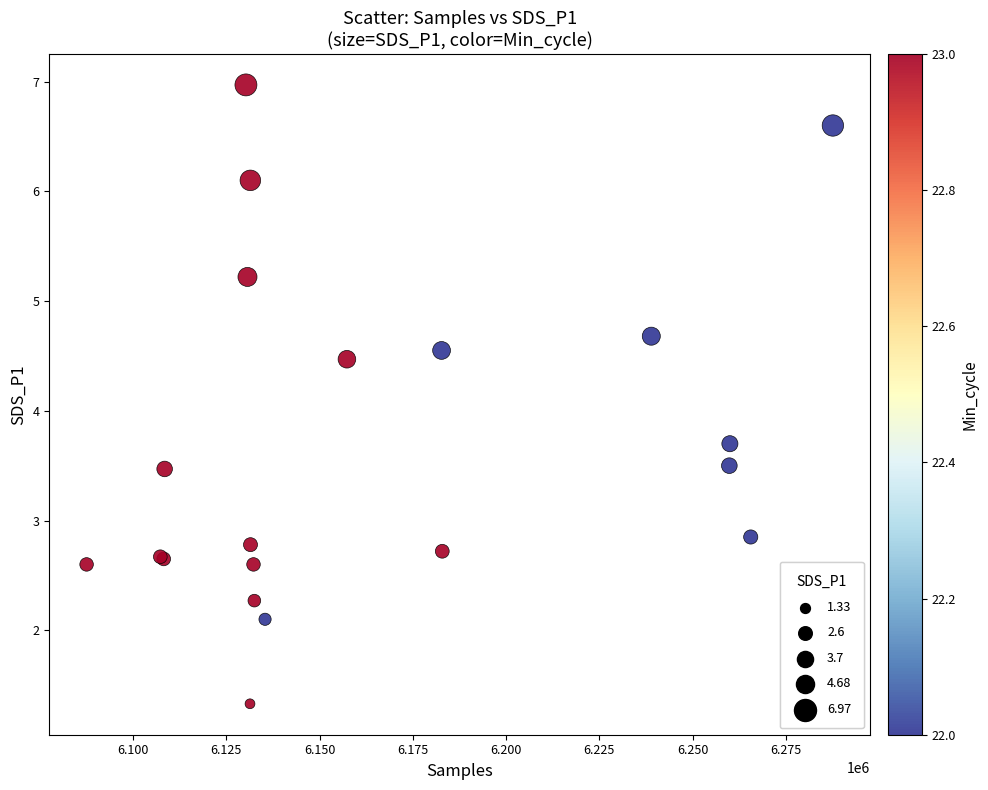

What Y value in the scatter plot is closest to 4?

3.7